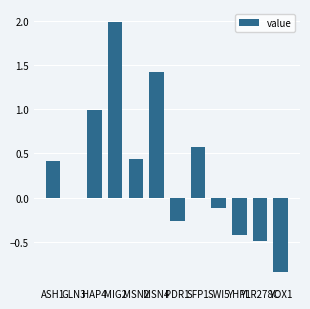

Where is the data nearest to the value 0?

GLN3